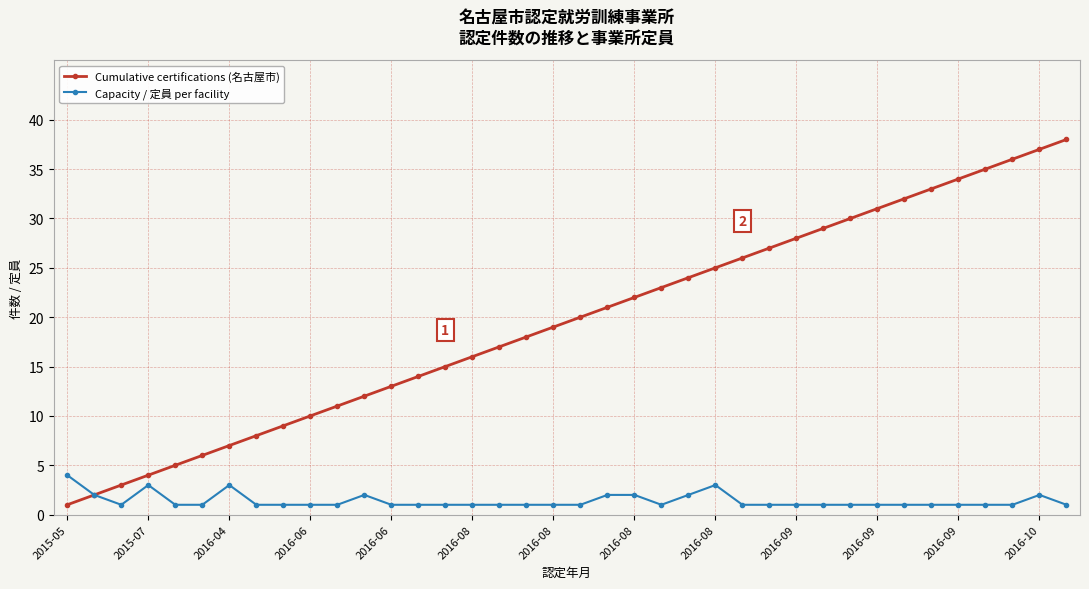

Rank the series by their maximum value, from lowest to highest.

Capacity / 定員 per facility, Cumulative certifications (名古屋市)